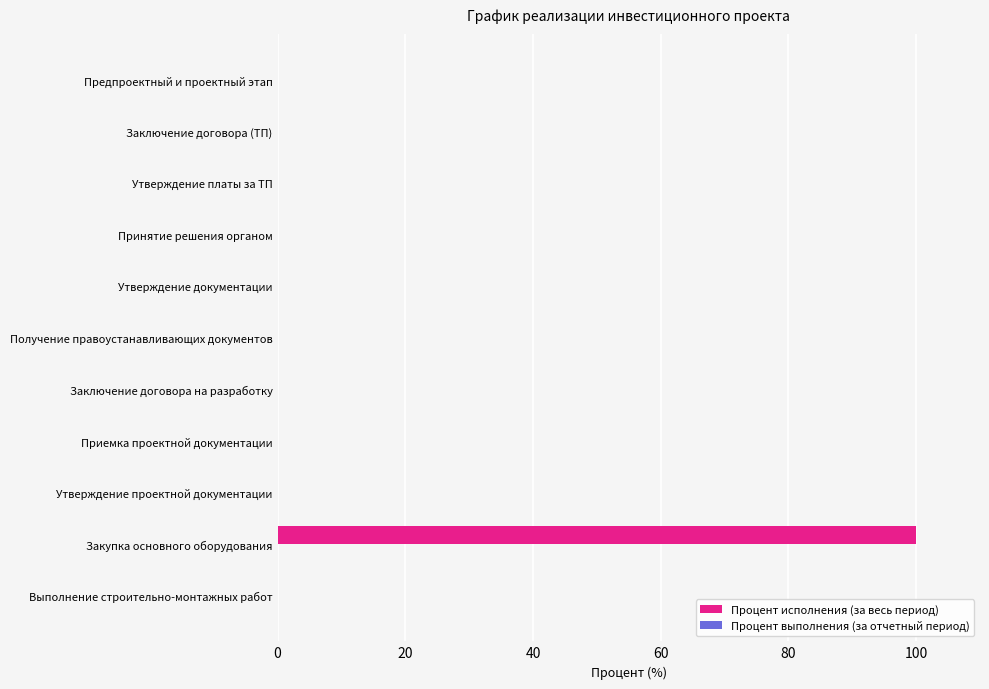

Which label corresponds to the largest value in the chart?

Закупка основного оборудования